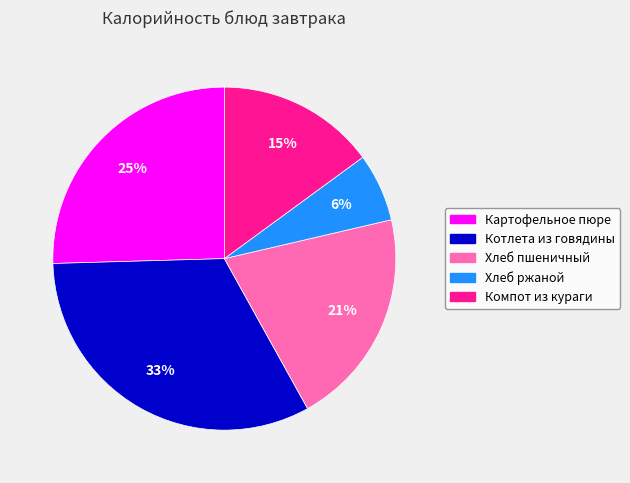

To the nearest percent, what percentage of the pie is Картофельное пюре?

25%